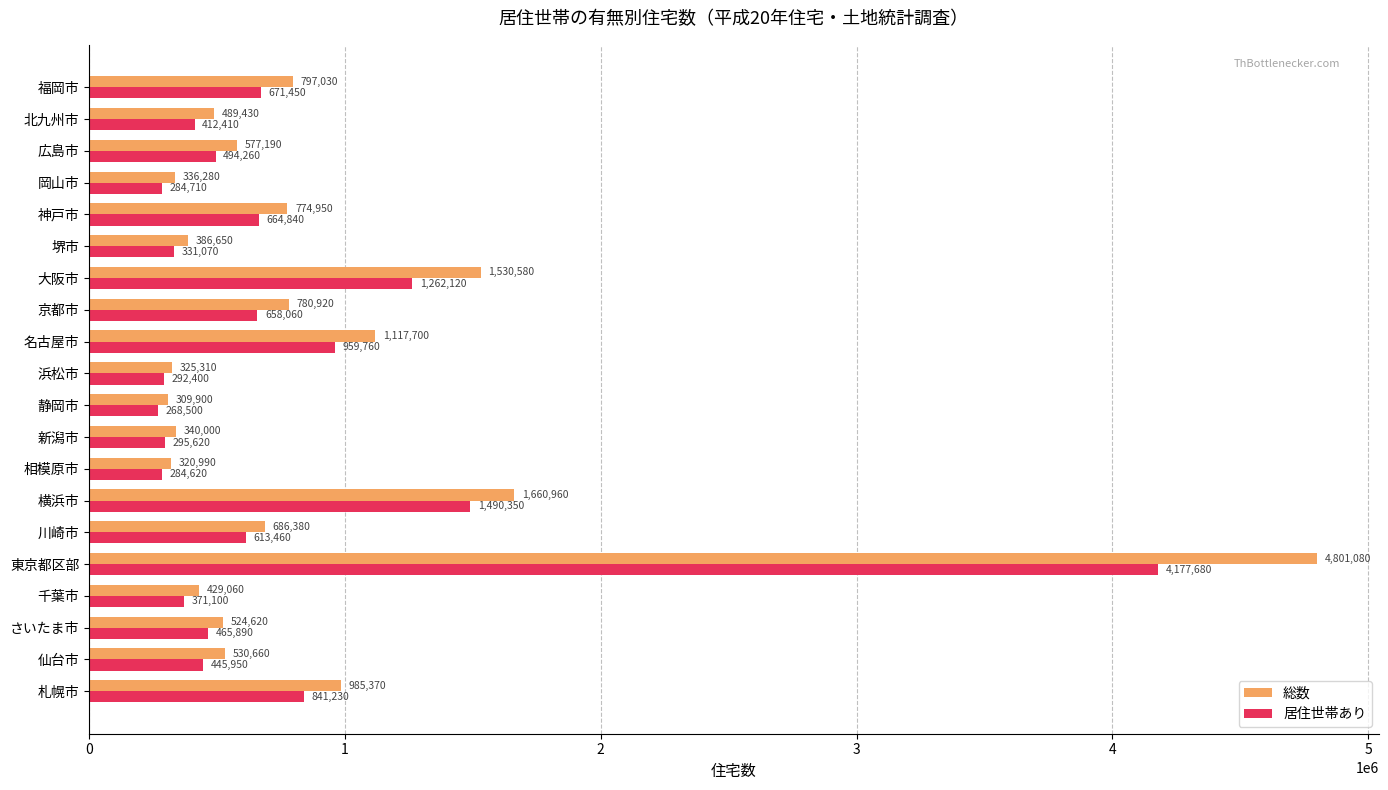

What is the highest value of the 居住世帯あり series?

4177680